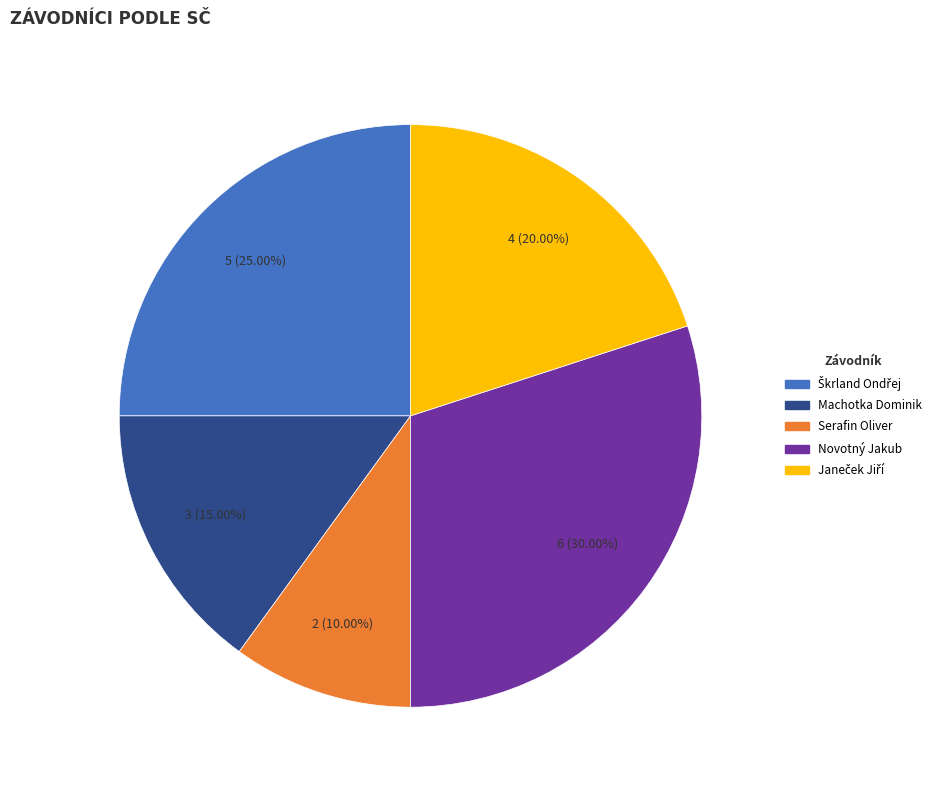

To the nearest percent, what is the difference between the largest and smallest slice percentages?

20%